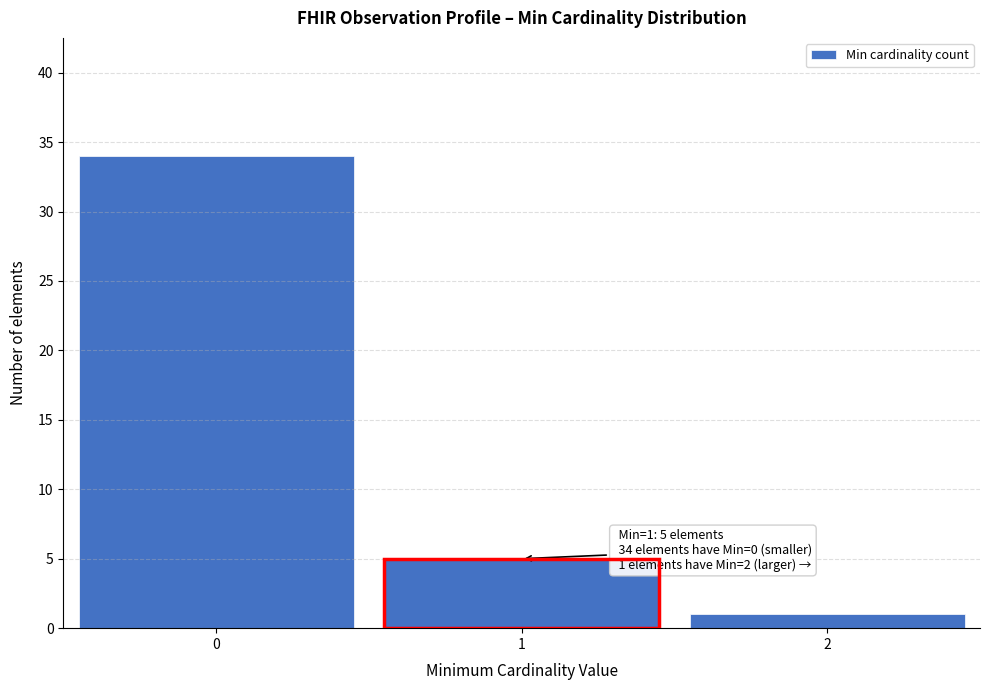

Reading left to right, what are all the values shown in this chart?

34	5	1